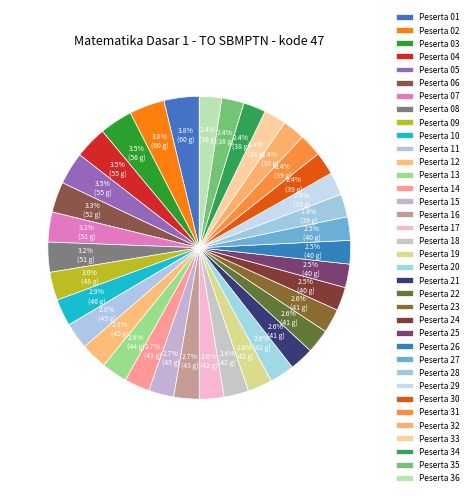

Between Peserta 27 and Peserta 13, which is larger?

Peserta 13